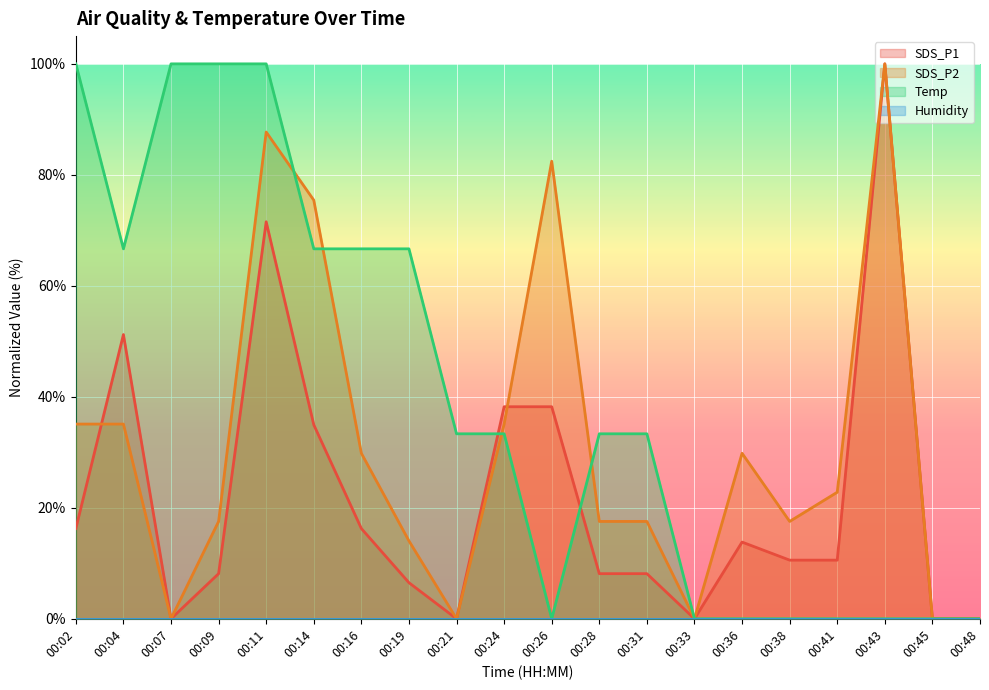

How many data points in SDS_P2 are above 22?

10